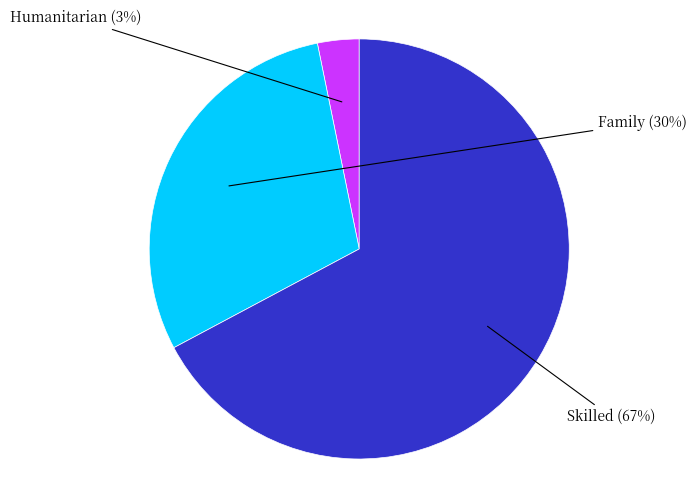

Rank the categories by value from highest to lowest.

Skilled, Family, Humanitarian